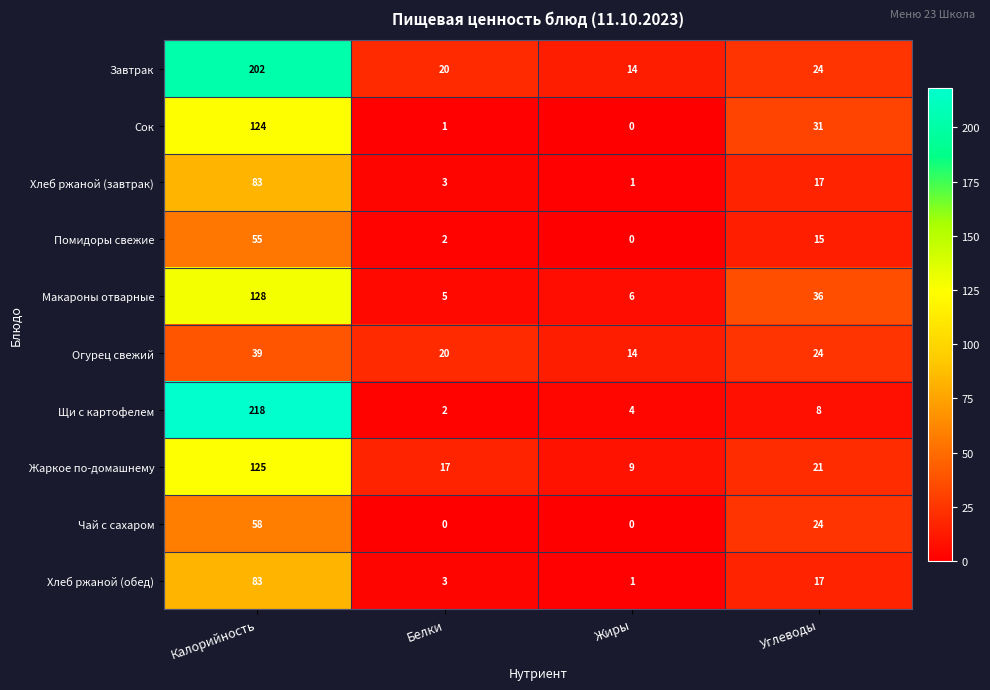

True or false: Щи с картофелем has a value of 345 at Калорийность.

False